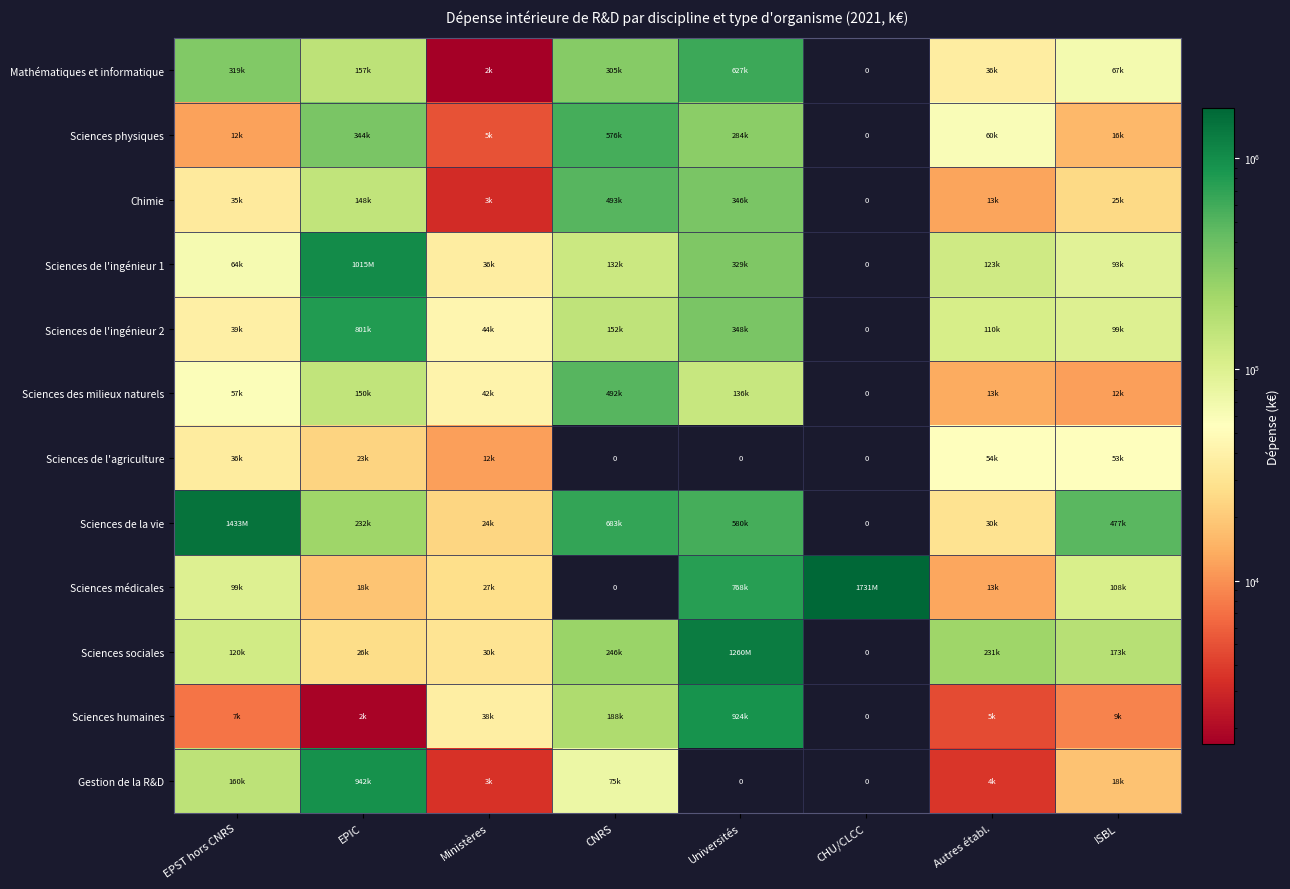

Which series has the largest total across all categories?

Sciences de la vie